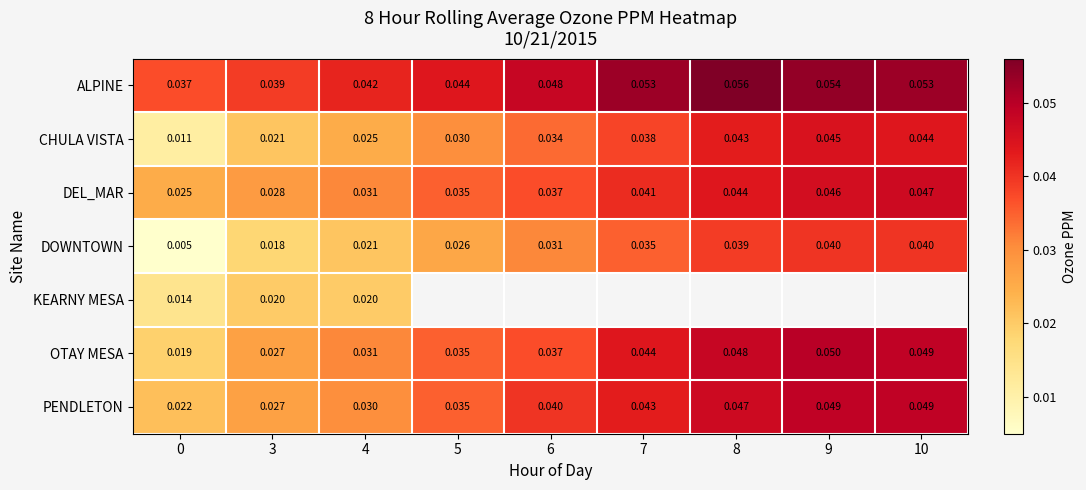

At which category is the sum across all series the highest?

4